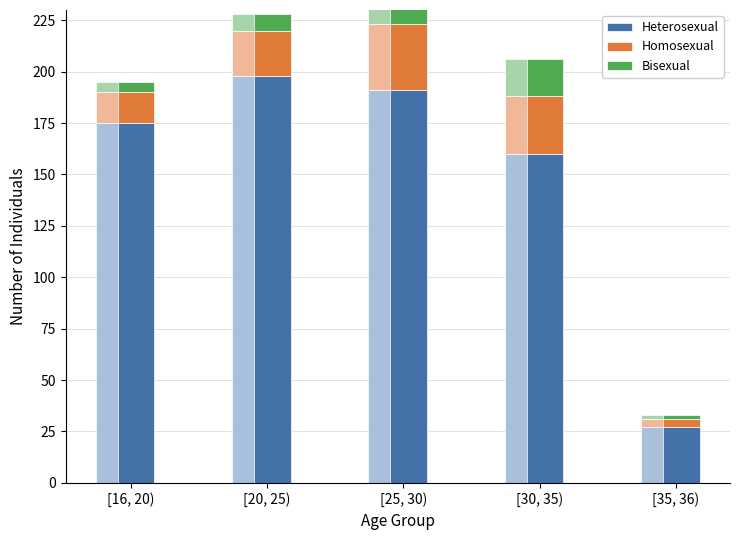

At which label does Homosexual first exceed 22?

[25, 30)